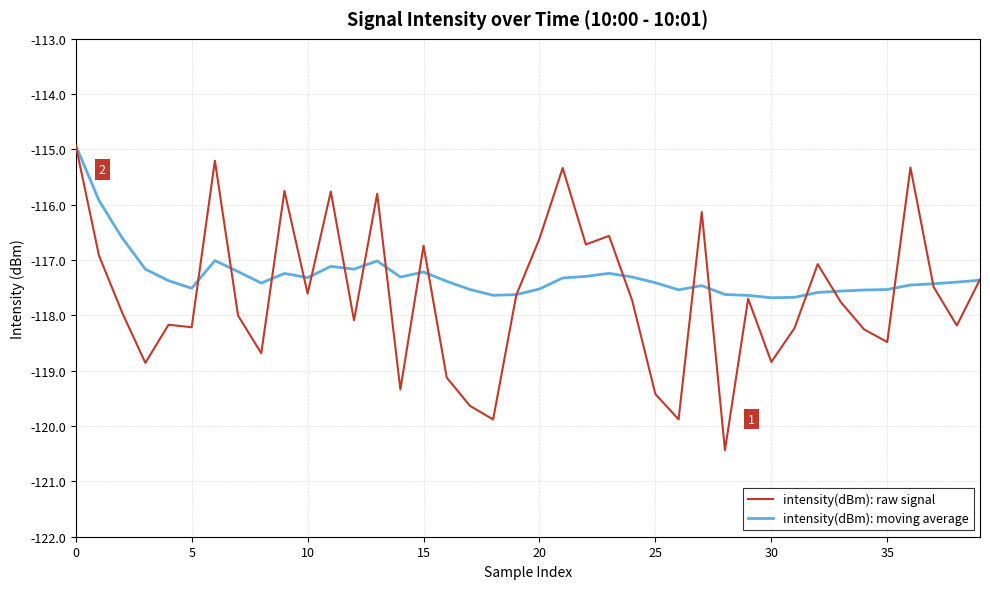

Which series has the largest total across all categories?

intensity(dBm): moving average